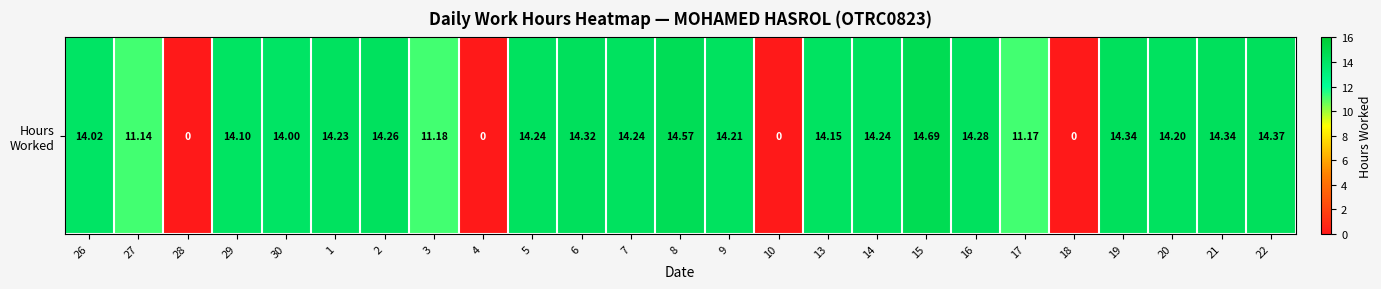

Count the number of values greater than 14.

17